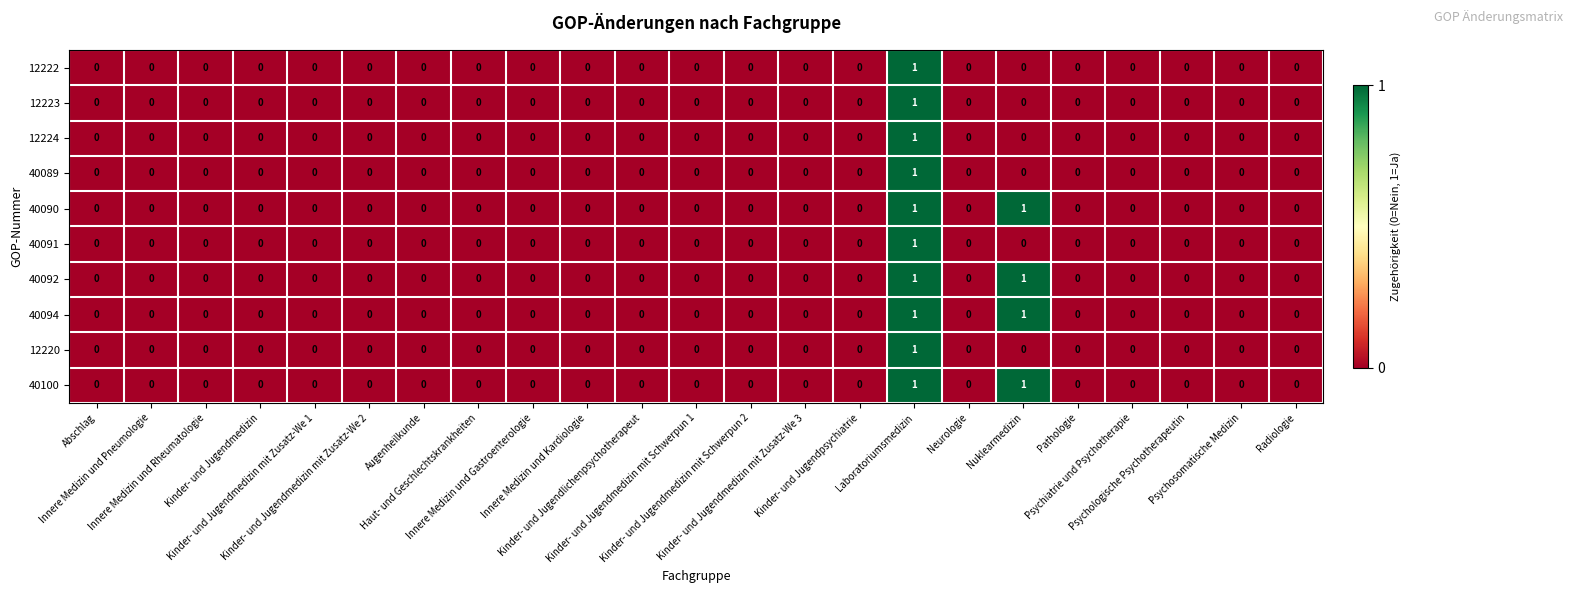

Count the number of categories in the chart.

23